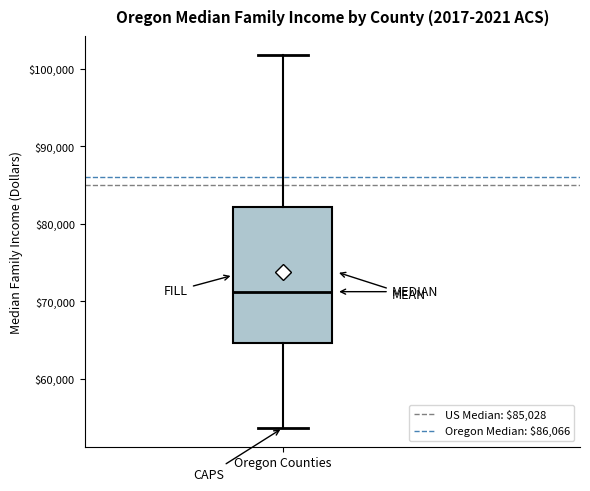

Transcribe this box plot: give where the median line is, the range the box spans, and where the two whiskers end, as read against the y-axis. The values are not printed on the chart, so give them approximately, as read against the axis.

median 71000, box 65000 to 82000, whiskers 54000 to 102000